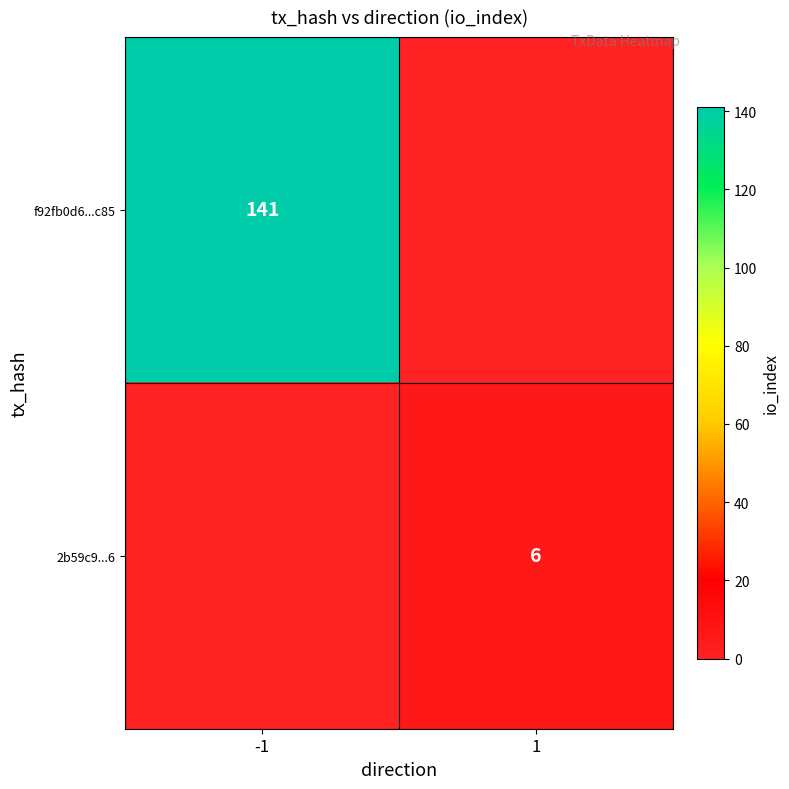

Is it true that f92fb0d6...c85 equals 141 at -1?

True